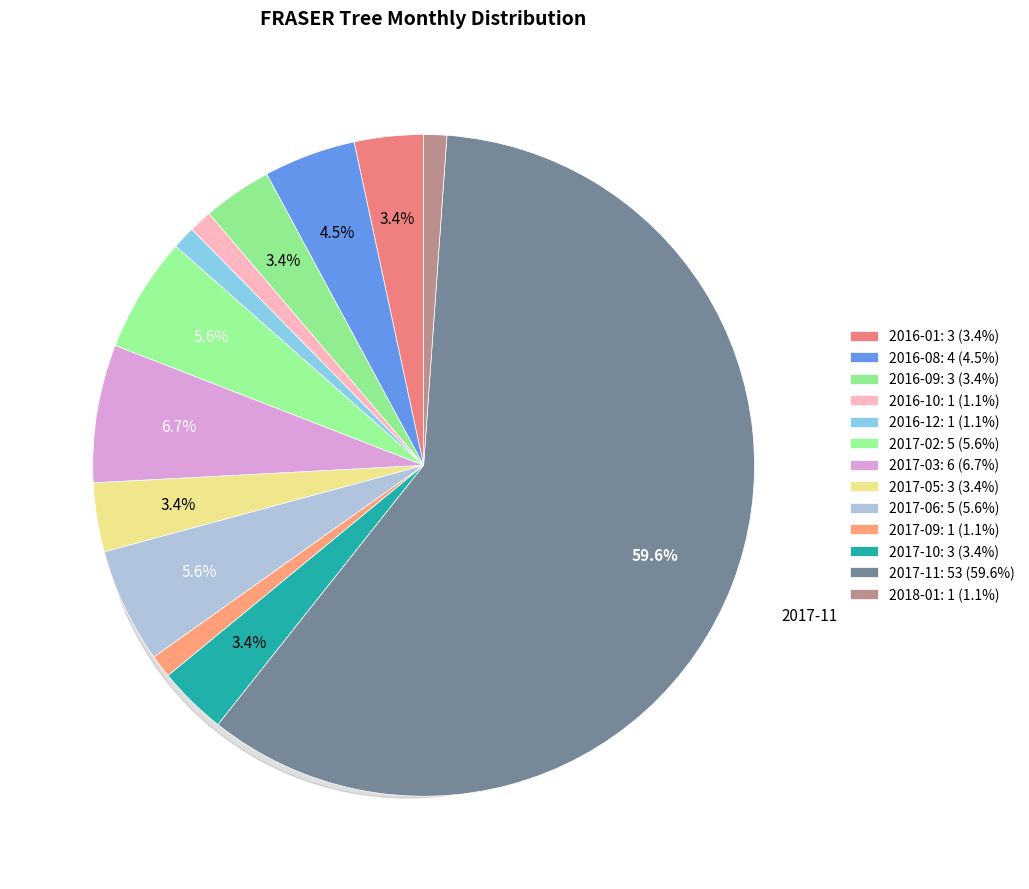

What percentage do 2017-04 and 2016-12 together represent?

1.1%